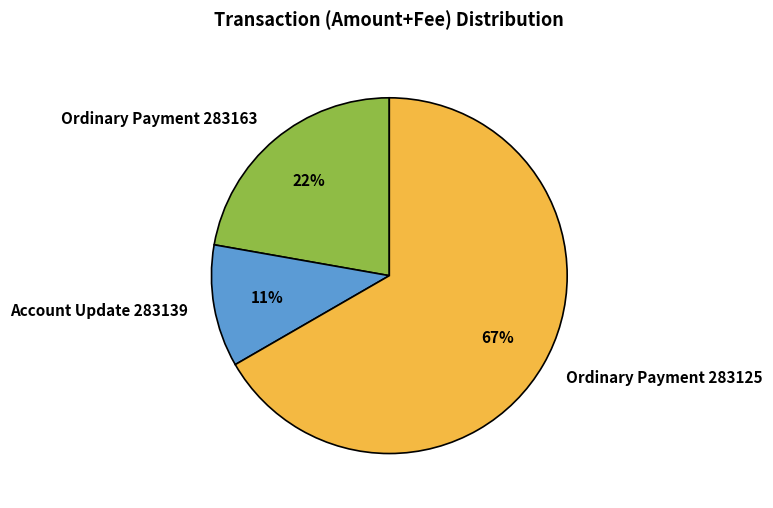

What is the majority slice?

Ordinary Payment 283125